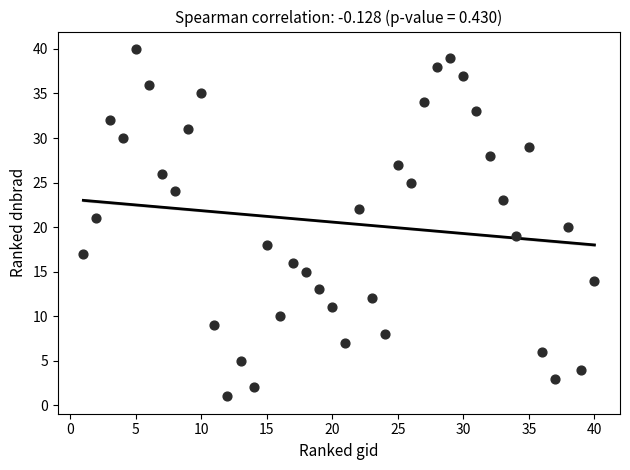

What is the range of Y values (max minus min)?

39